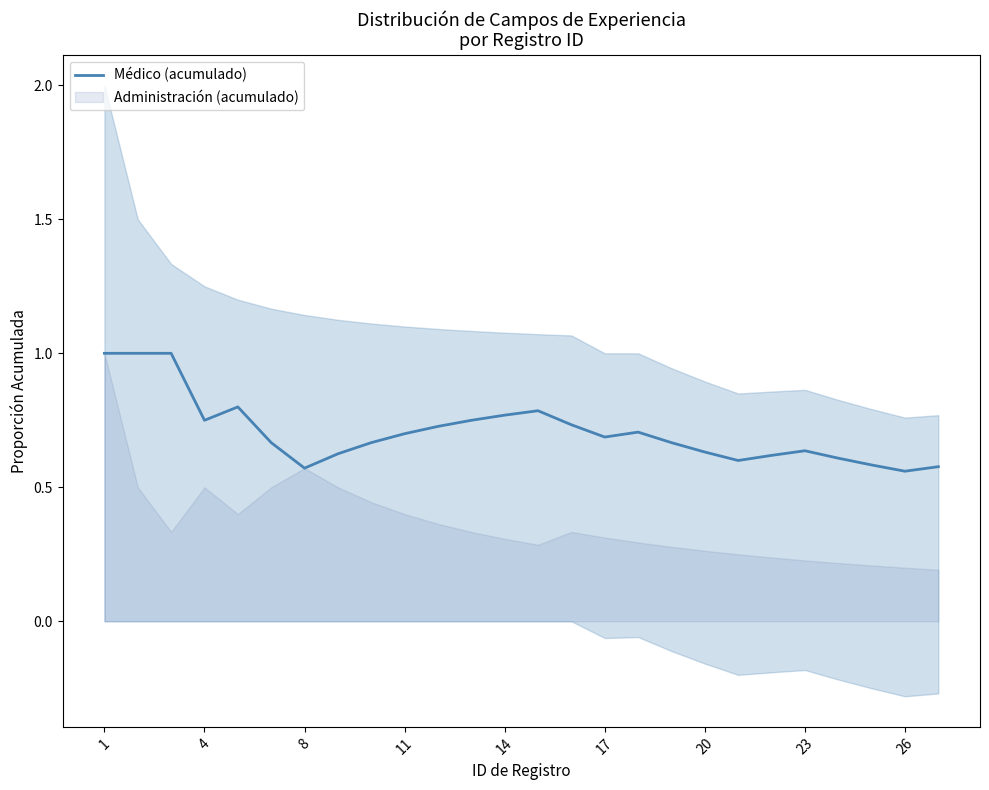

What is the greatest value displayed?

1.0